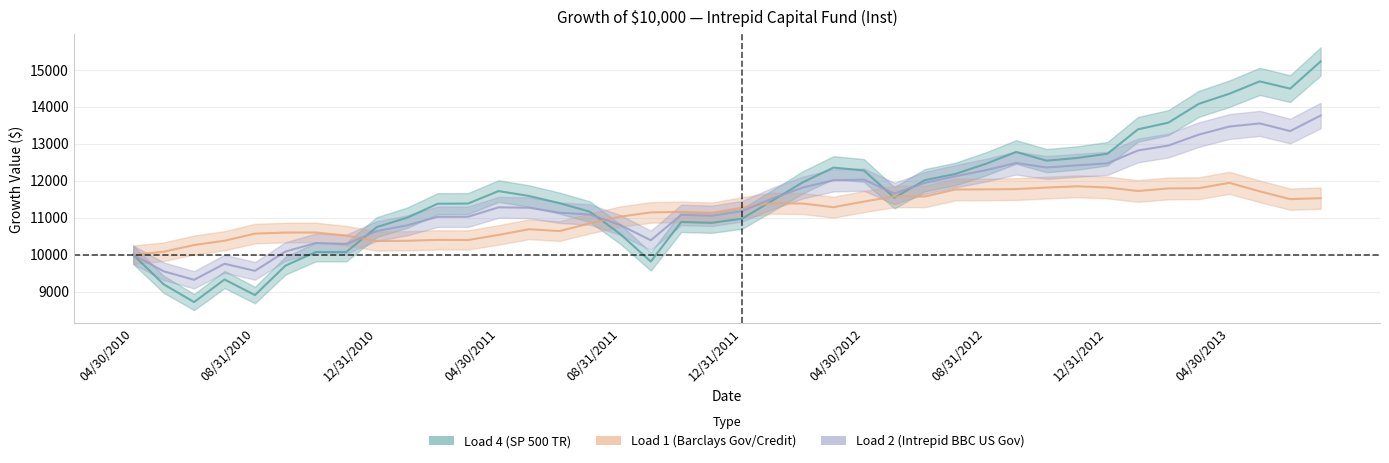

Reading left to right, transcribe all the data shown in this chart.

Load 4 (SP 500 TR): 10000	9201	8720	9331	8910	9705	10074	10075	10749	11003	11380	11385	11722	11589	11396	11164	10558	9816	10888	10864	10976	11467	11963	12357	12279	11541	12017	12184	12458	12780	12544	12617	12732	13391	13573	14082	14354	14689	14492	15229
Load 1 (Barclays Gov/Credit): 10000	10081	10263	10379	10572	10600	10601	10517	10370	10378	10402	10399	10536	10690	10640	10848	11031	11145	11159	11133	11276	11397	11384	11286	11438	11577	11575	11765	11767	11776	11817	11852	11819	11724	11793	11800	11945	11715	11504	11530
Load 2 (Intrepid BBC US Gov): 10000	9553	9322	9756	9565	10087	10317	10286	10641	10795	11027	11028	11282	11272	11138	11089	10803	10392	11078	11053	11178	11526	11820	12013	12032	11657	11944	12122	12287	12481	12360	12418	12472	12820	12954	13249	13467	13552	13345	13765